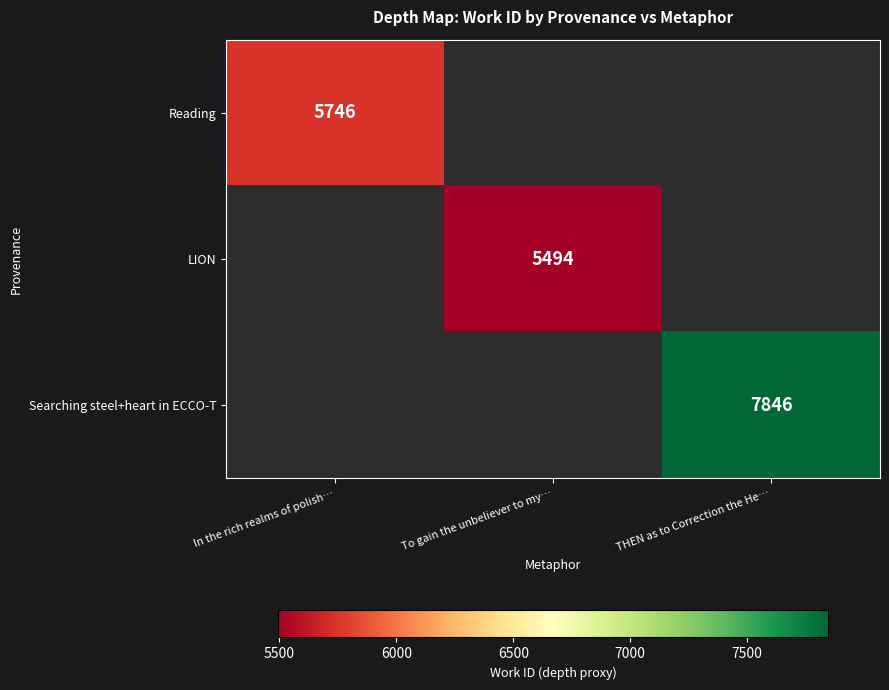

The Searching steel+heart in ECCO-T series shows 11569 at THEN as to Correction the He…. True or false?

False